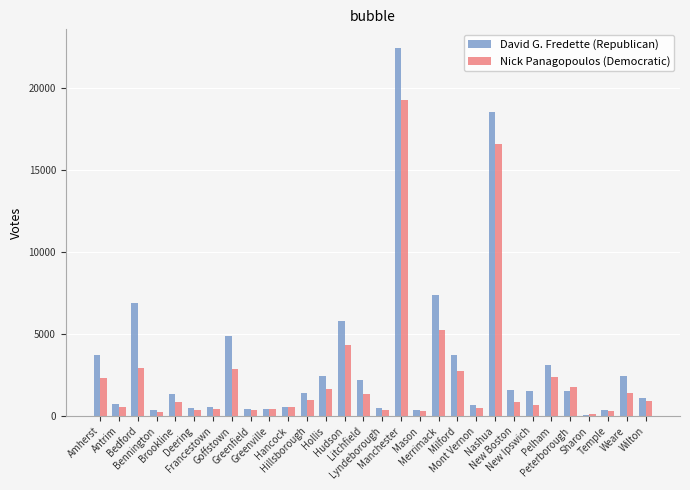

What is the highest value of the Nick Panagopoulos (Democratic) series?

19283